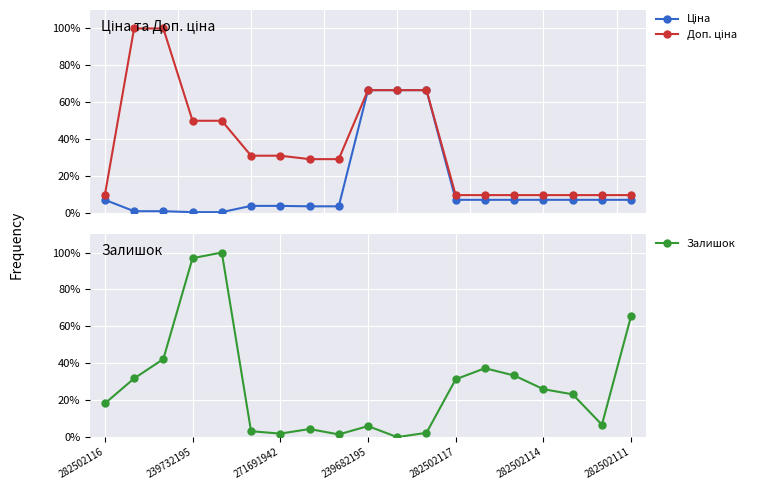

What is the lowest value of the Ціна series?

0.5